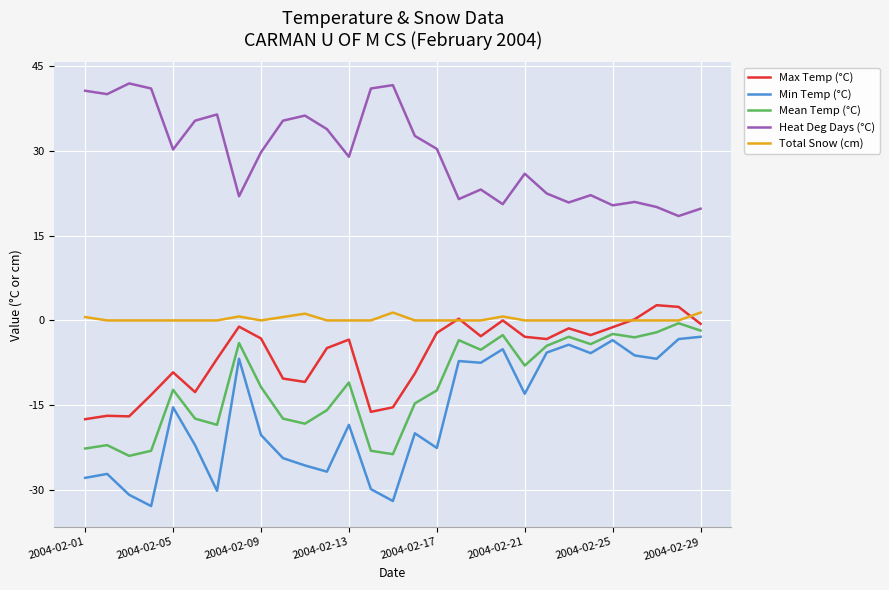

What is the sum of all Total Snow (cm) values?

6.6